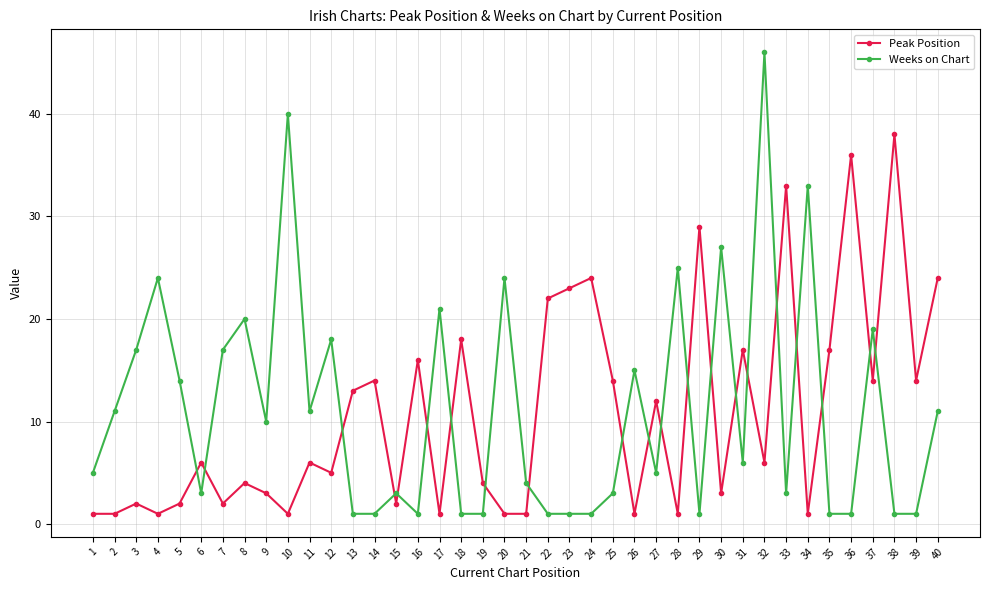

At which label does Weeks on Chart reach its peak?

32